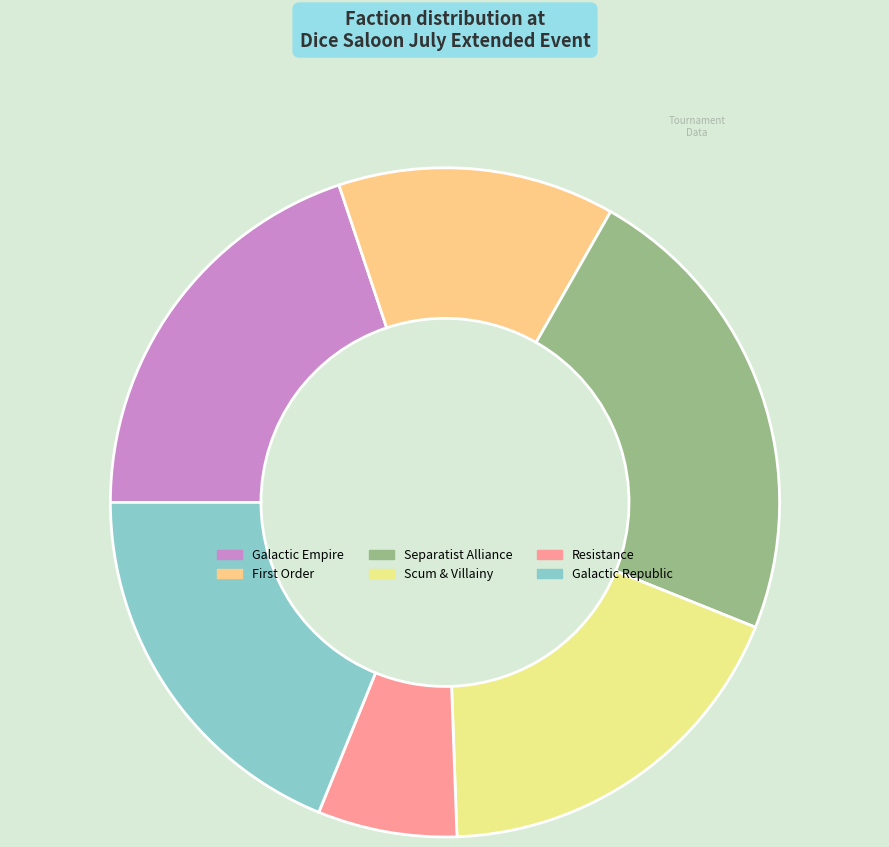

How many slices are in this pie chart?

6